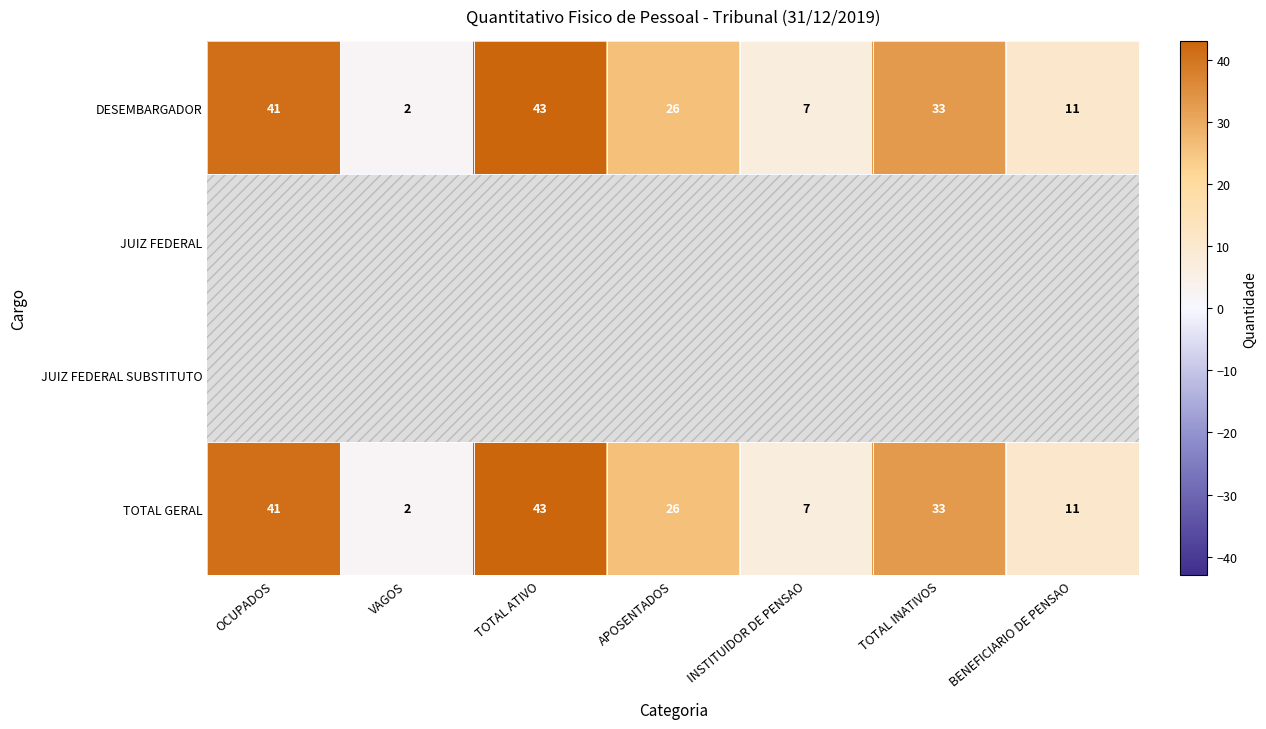

Is it true that TOTAL GERAL equals 75 at TOTAL ATIVO?

False